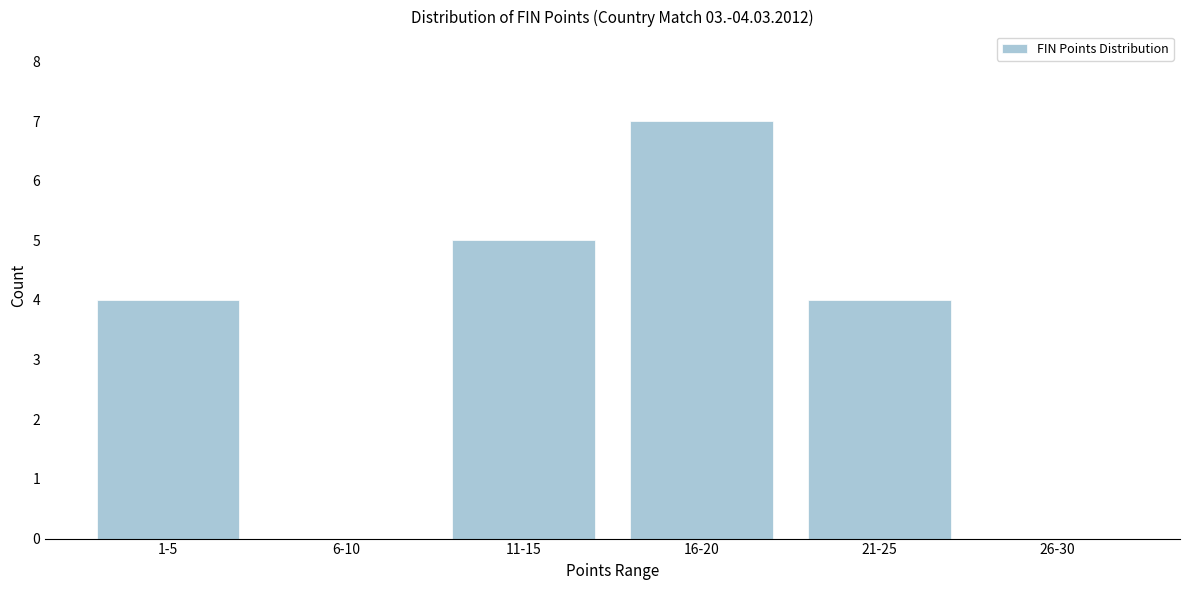

What is the sum of the values at 26-30 and 1-5?

4